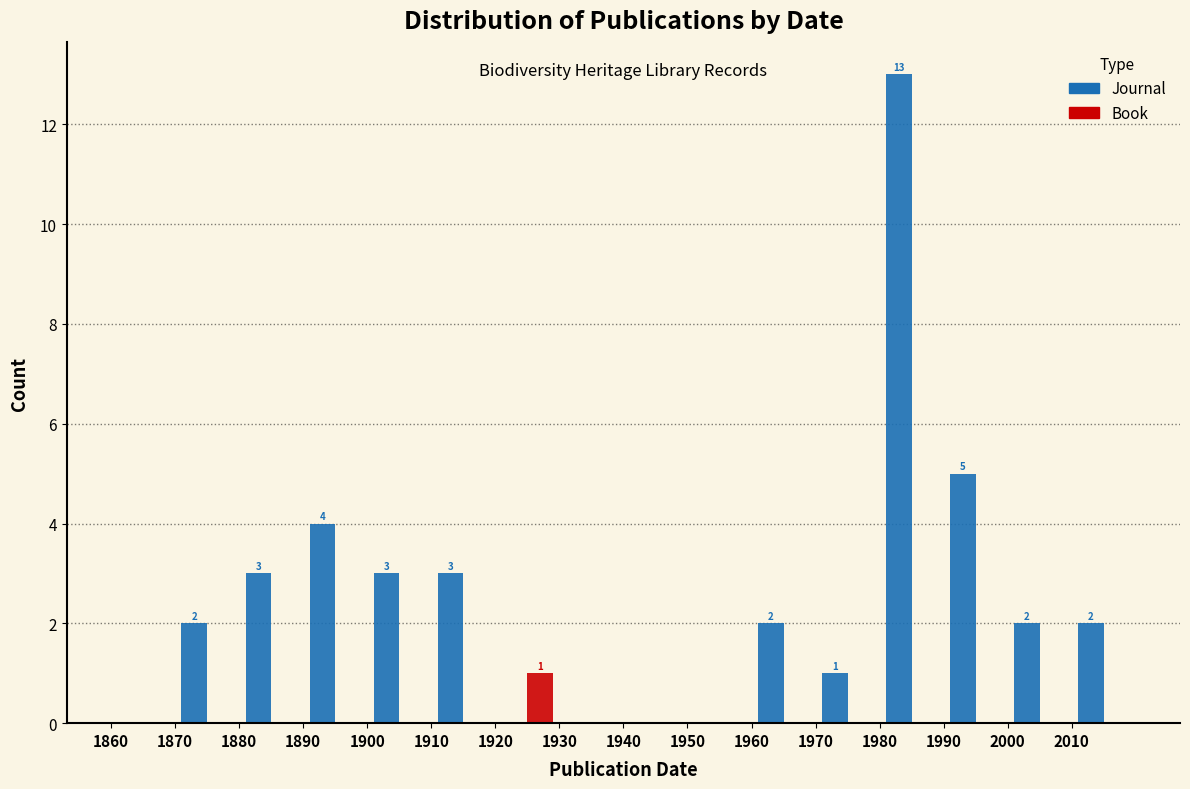

In the Book series, which range on the x-axis has the tallest bar?

1920 to 1930